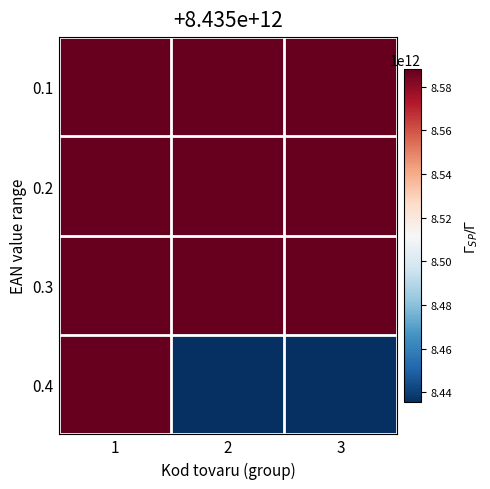

How many distinct data groups are displayed?

4